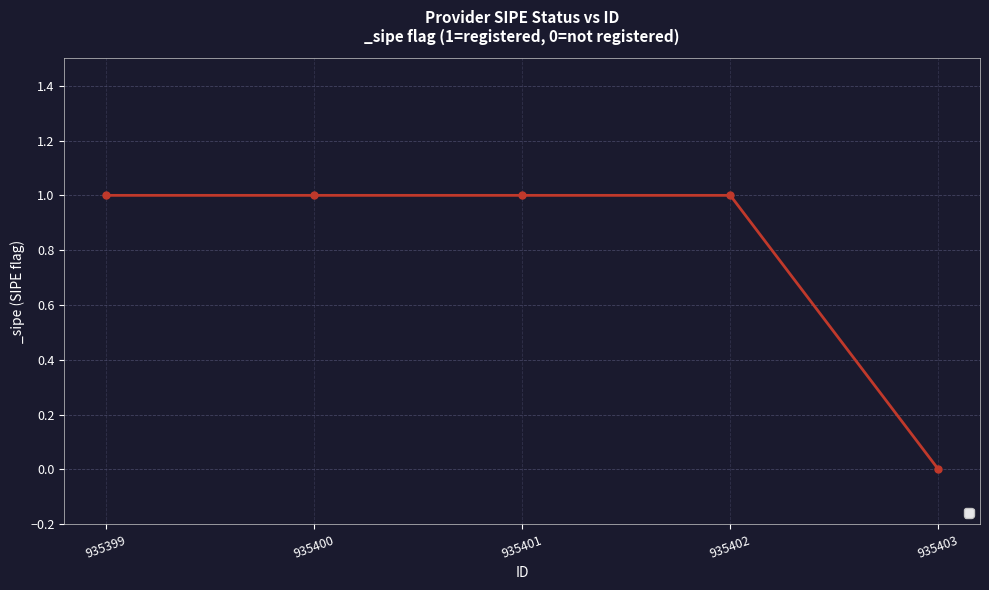

What is the change in value from 935401 to 935403?

-1